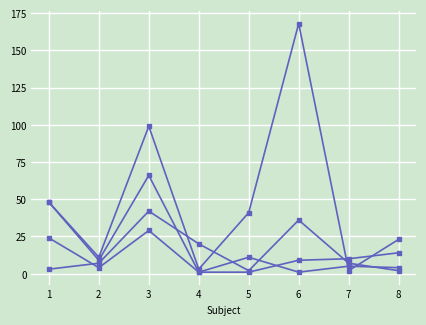

Count the number of data series in this chart.

4